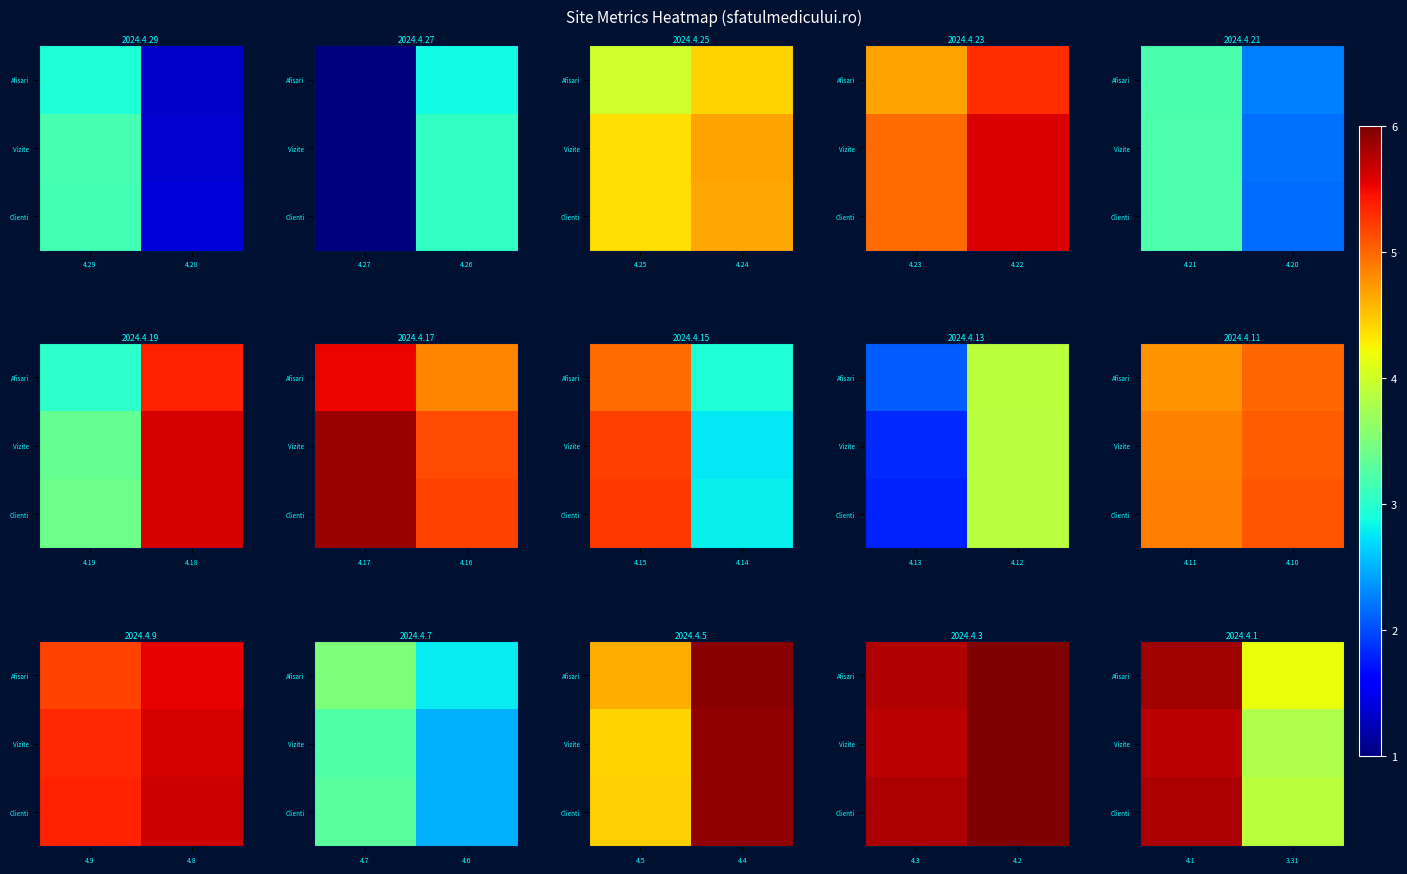

The Afisari series shows 2.7 at 3.31. True or false?

False